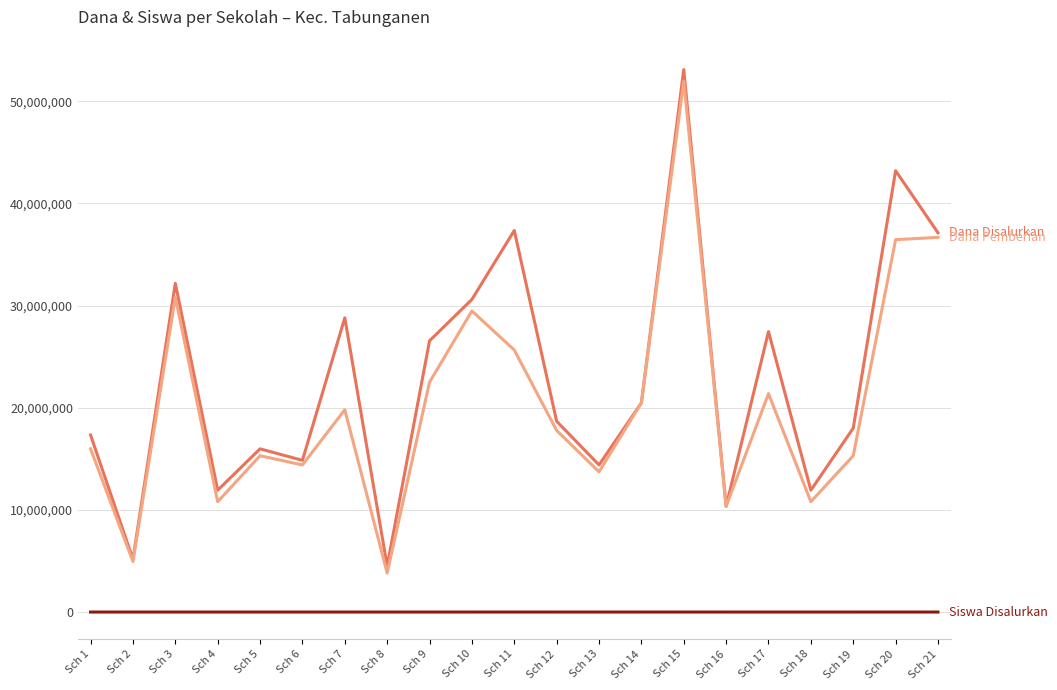

At which category is the sum across all series the highest?

Sch 15